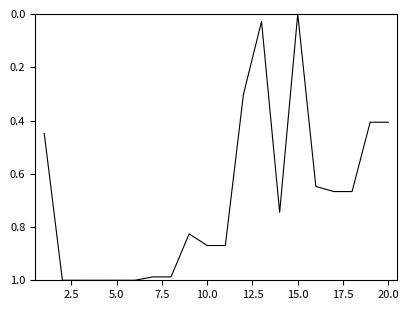

True or false: the data shows 0.4 at 20.0.

True